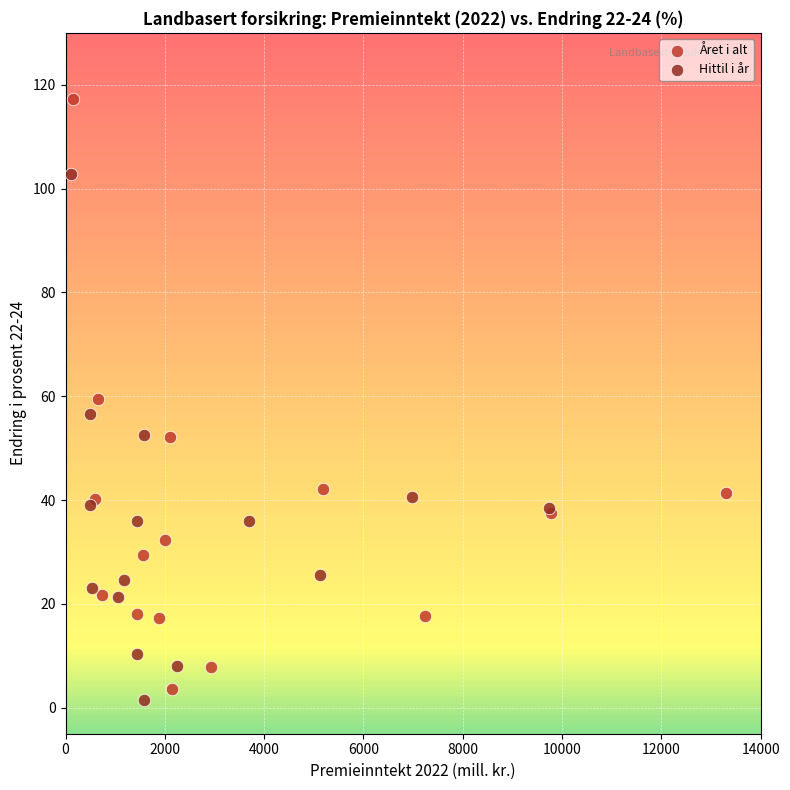

Which series reaches the maximum Y coordinate?

Året i alt